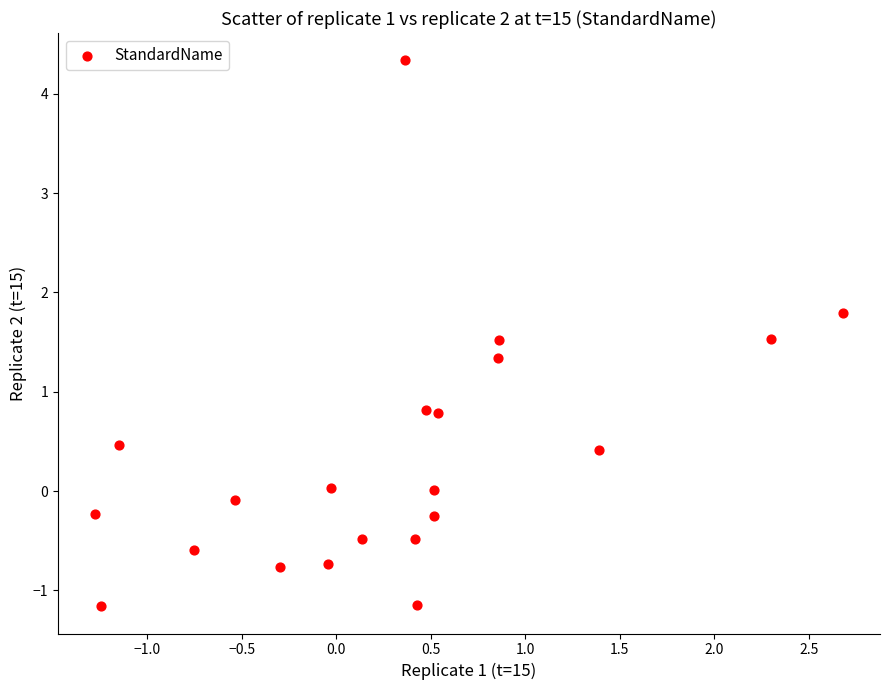

What is the range of X values (max minus min)?

4.0